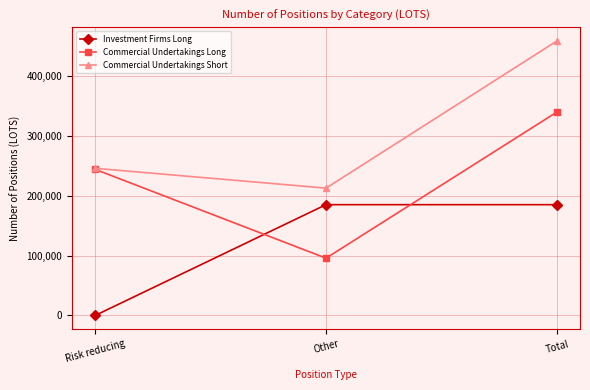

Reading left to right, list all the values displayed in this chart.

Investment Firms Long: 0	185434	185434
Commercial Undertakings Long: 244533	95902	340435
Commercial Undertakings Short: 246273	213091	459364